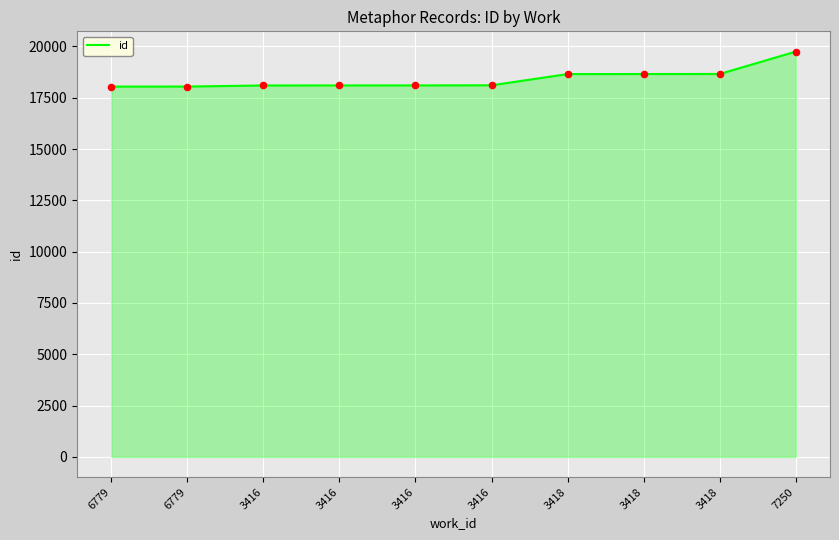

Which has a higher value, 3416 or 6779?

3416